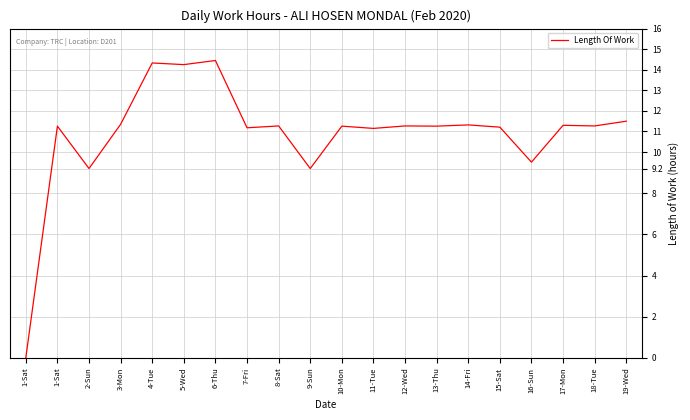

How many lines are shown in the chart?

1